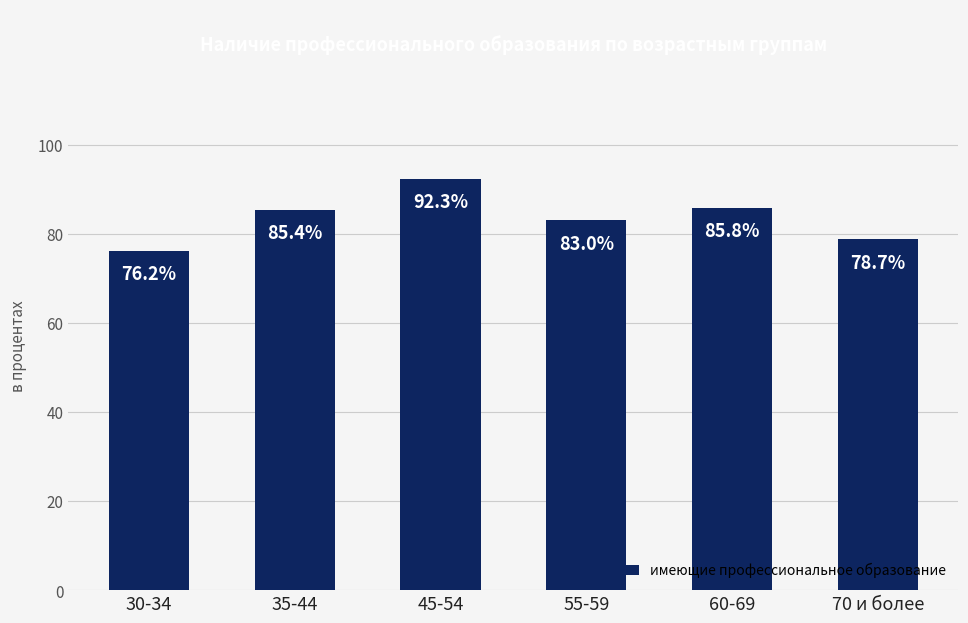

Reading right to left, list all the values displayed in this chart.

78.7	85.8	83.0	92.3	85.4	76.2